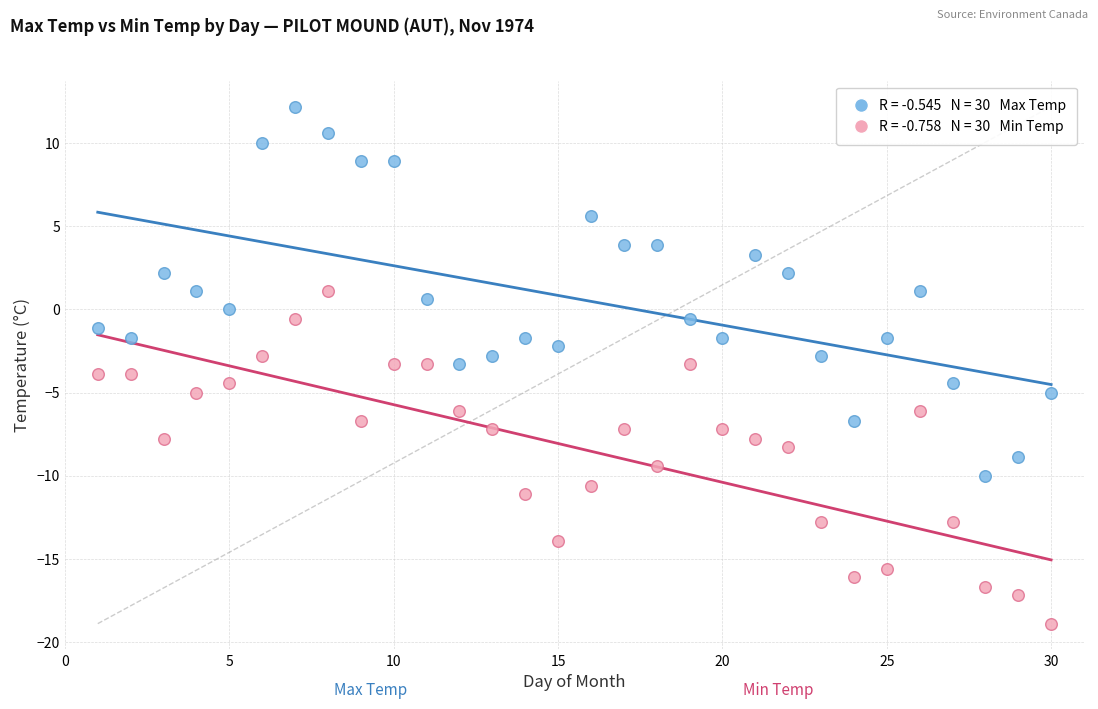

Across all data points, what is the range of X values (max minus min)?

29.0